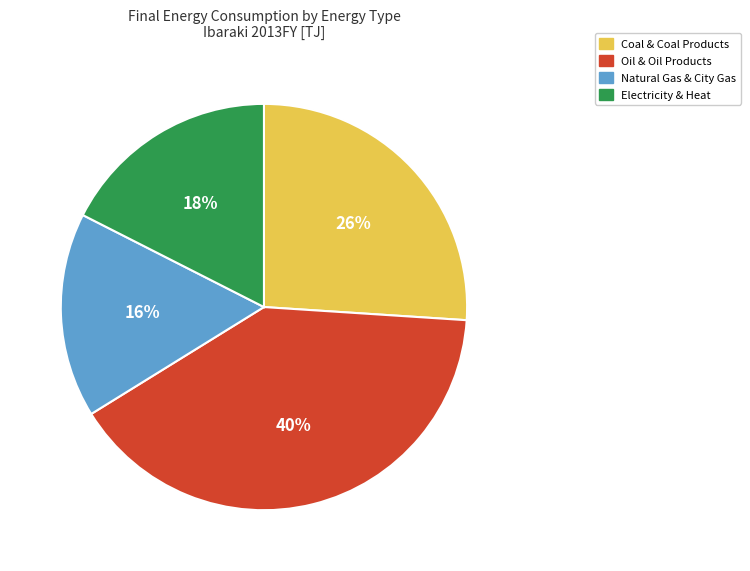

To the nearest percent, what is the difference between the largest and smallest slice percentages?

24%